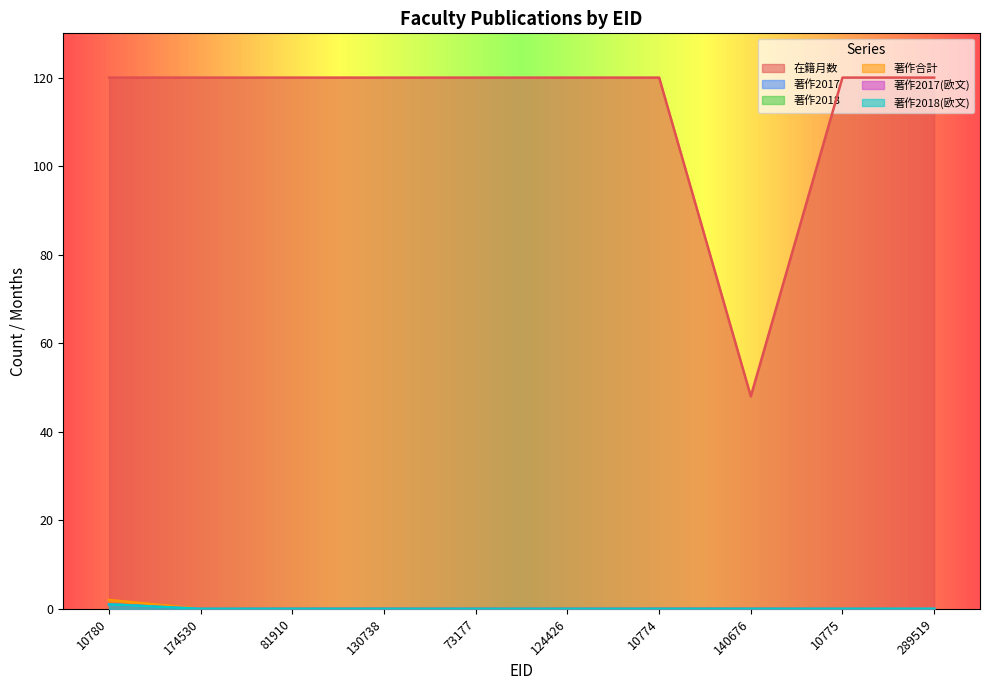

Reading left to right, extract all data points from this chart.

在籍月数: 10780=120	174530=120	81910=120	130738=120	73177=120	124426=120	10774=120	140676=48	10775=120	289519=120
著作2017: 10780=1	174530=0	81910=0	130738=0	73177=0	124426=0	10774=0	140676=0	10775=0	289519=0
著作2018: 10780=1	174530=0	81910=0	130738=0	73177=0	124426=0	10774=0	140676=0	10775=0	289519=0
著作合計: 10780=2	174530=0	81910=0	130738=0	73177=0	124426=0	10774=0	140676=0	10775=0	289519=0
著作2017(欧文): 10780=1	174530=0	81910=0	130738=0	73177=0	124426=0	10774=0	140676=0	10775=0	289519=0
著作2018(欧文): 10780=1	174530=0	81910=0	130738=0	73177=0	124426=0	10774=0	140676=0	10775=0	289519=0